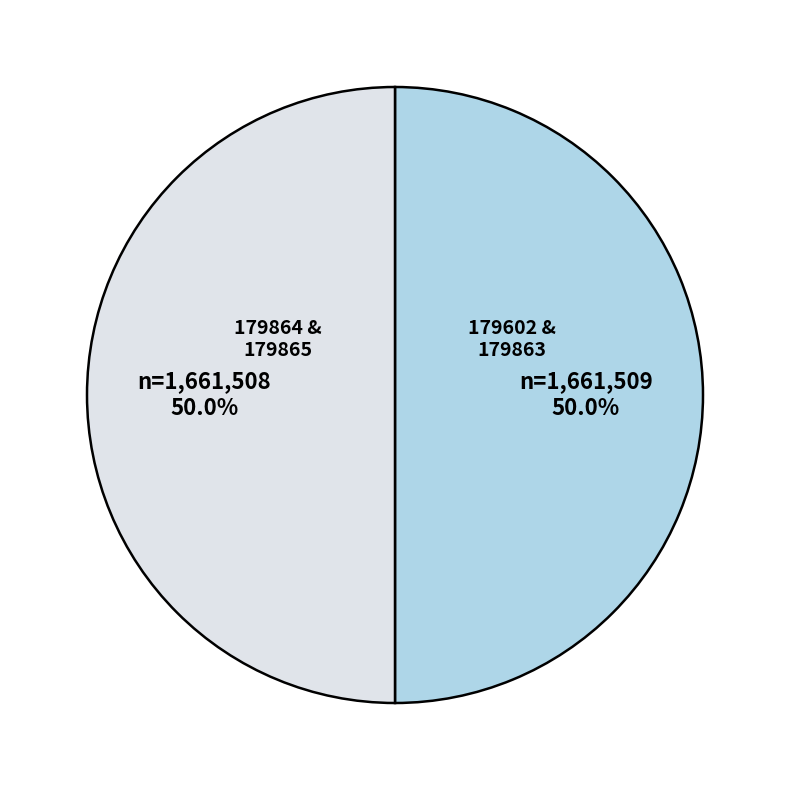

How much of the chart is everything except 179864 & 179865?

50.0%